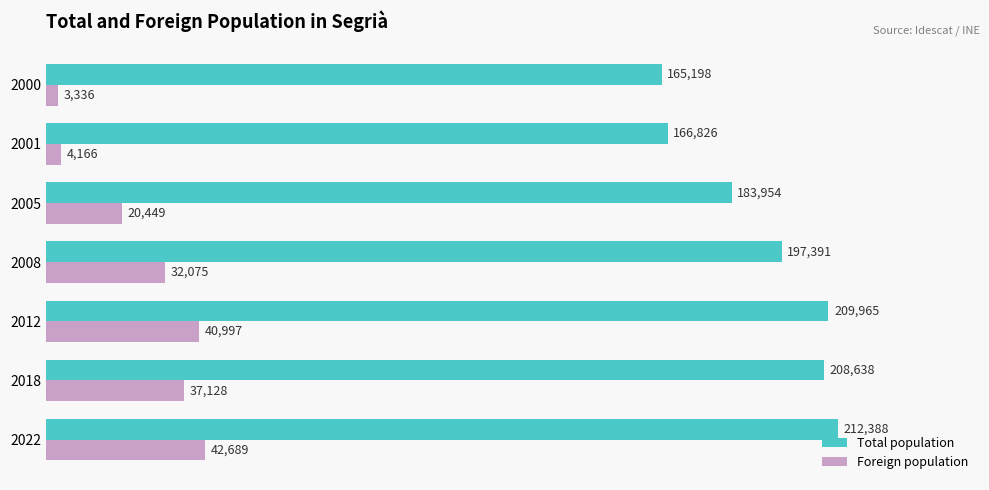

Read the Foreign population value at 2022.

42689